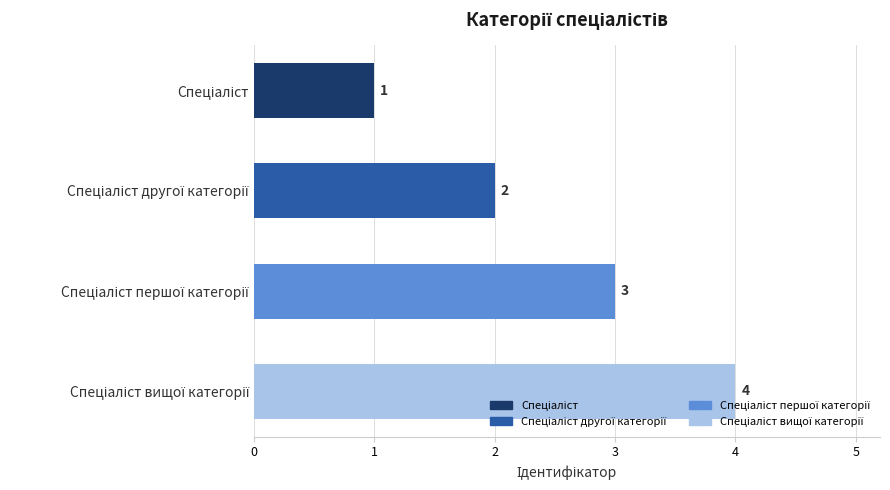

What is the value of the 1st bar from the top?

1